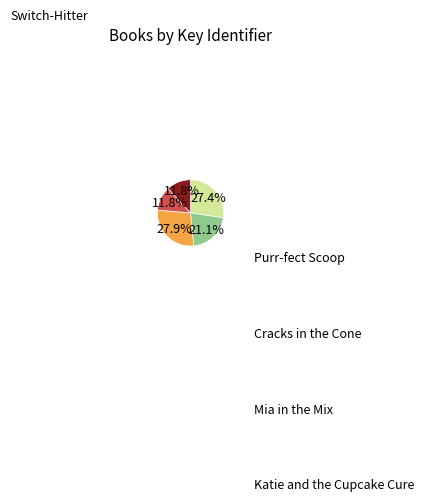

Which slice is the largest?

Cracks in the Cone